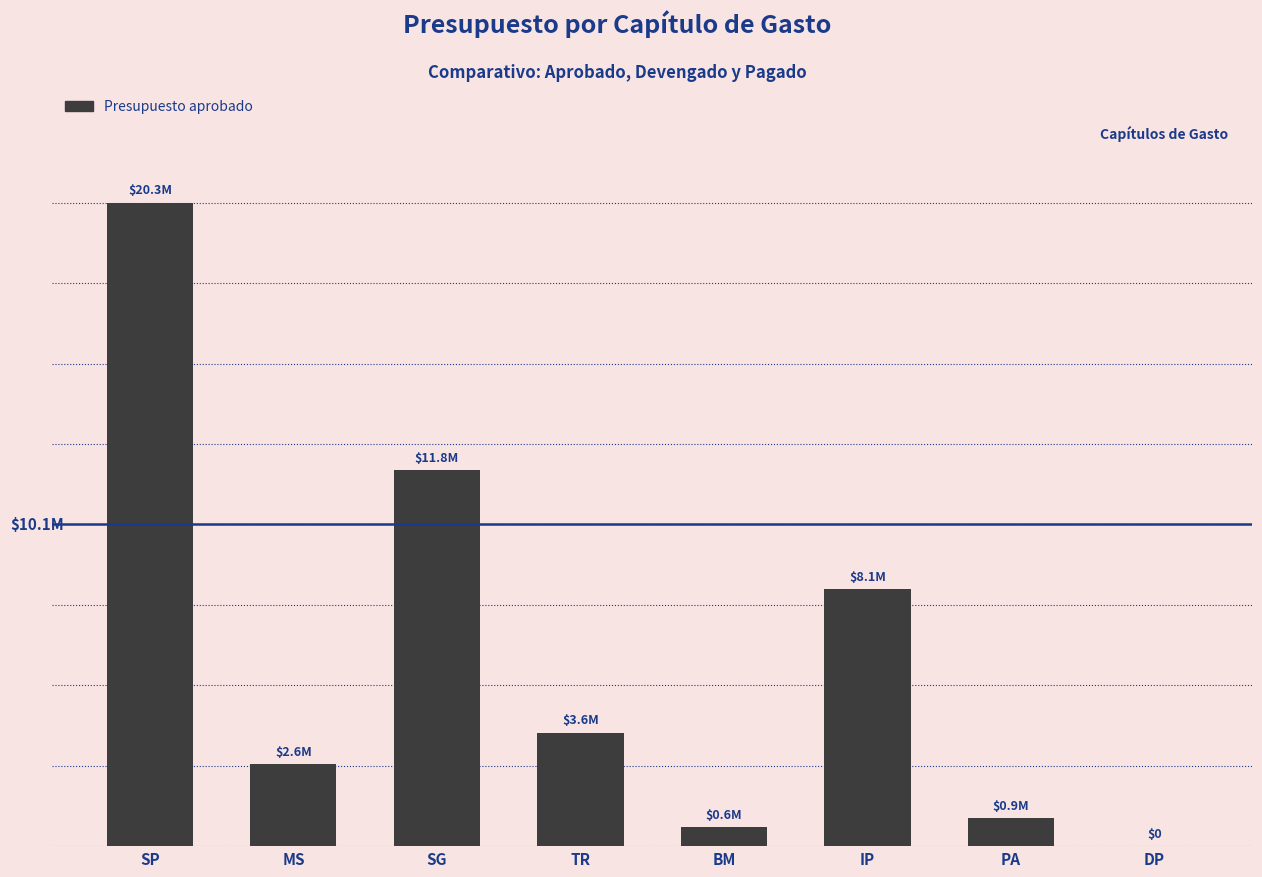

What is the label of the 1st bar from the right?

DP